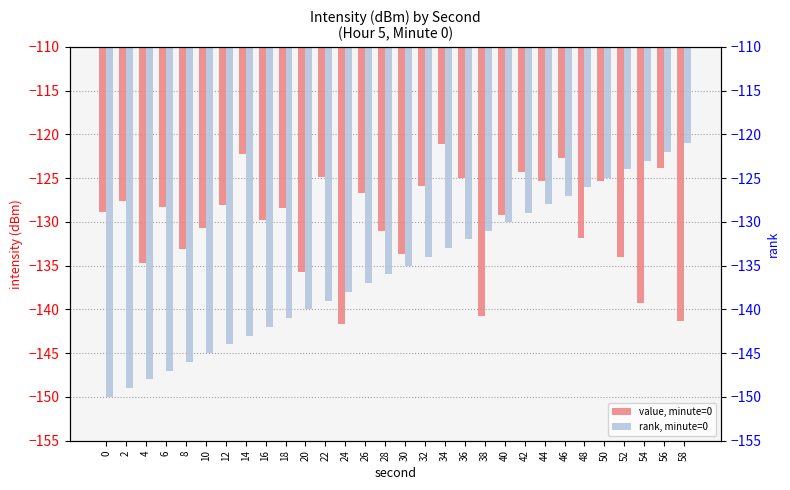

Which series has the largest total across all categories?

value, minute=0